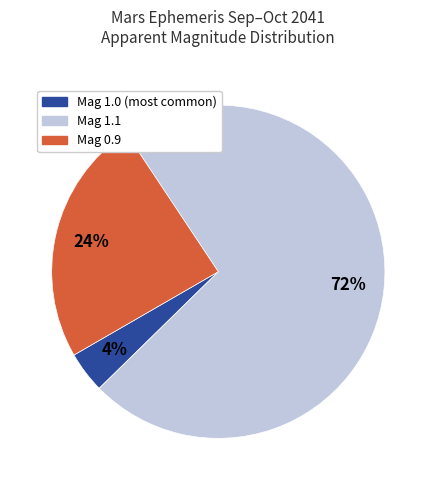

What is the smallest slice in the pie chart?

Mag 1.0 (most common)